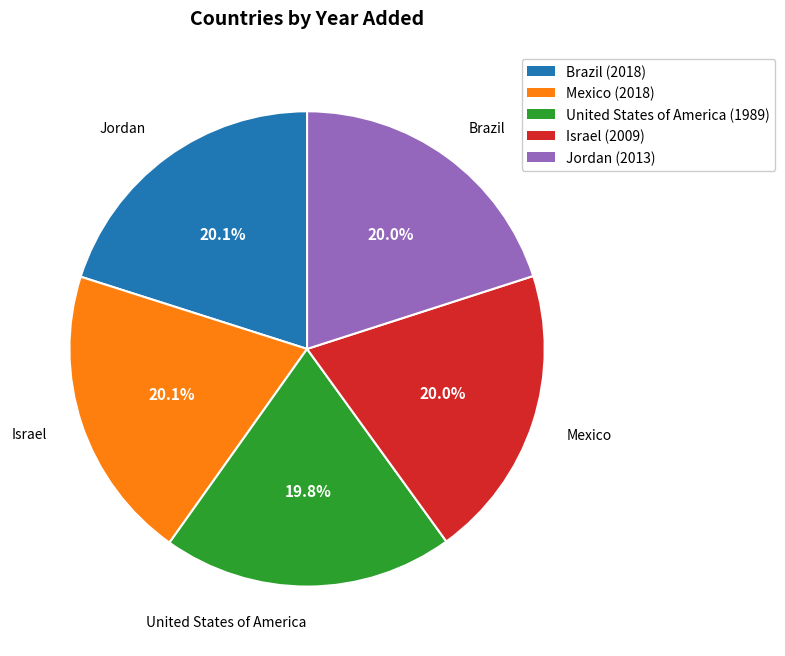

Is Brazil the majority of the pie?

No